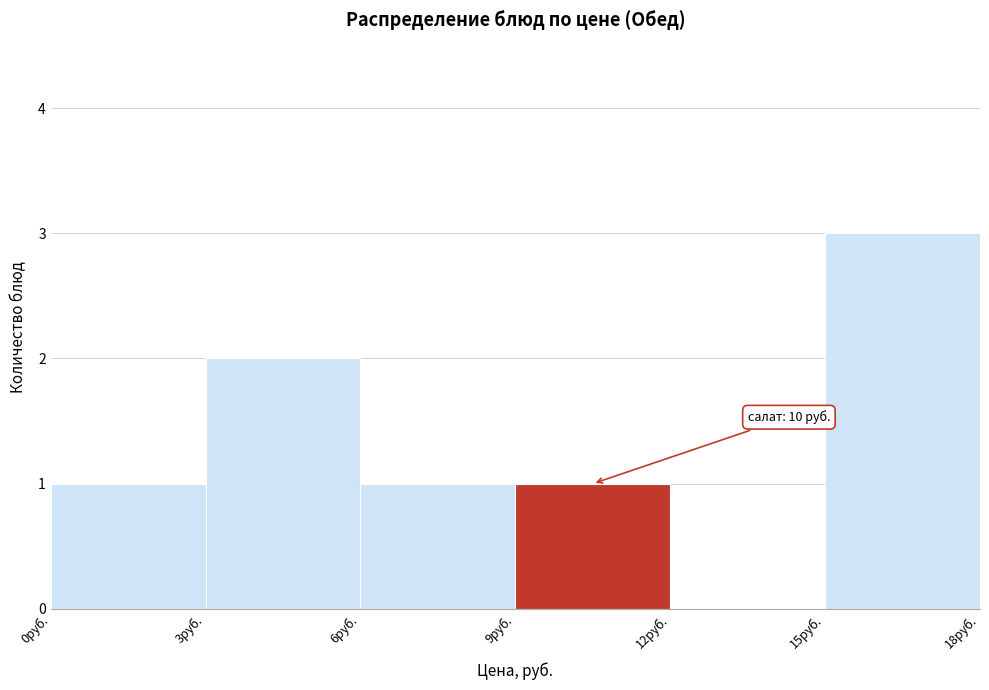

Over which range of the x-axis is the bar tallest?

15 to 18